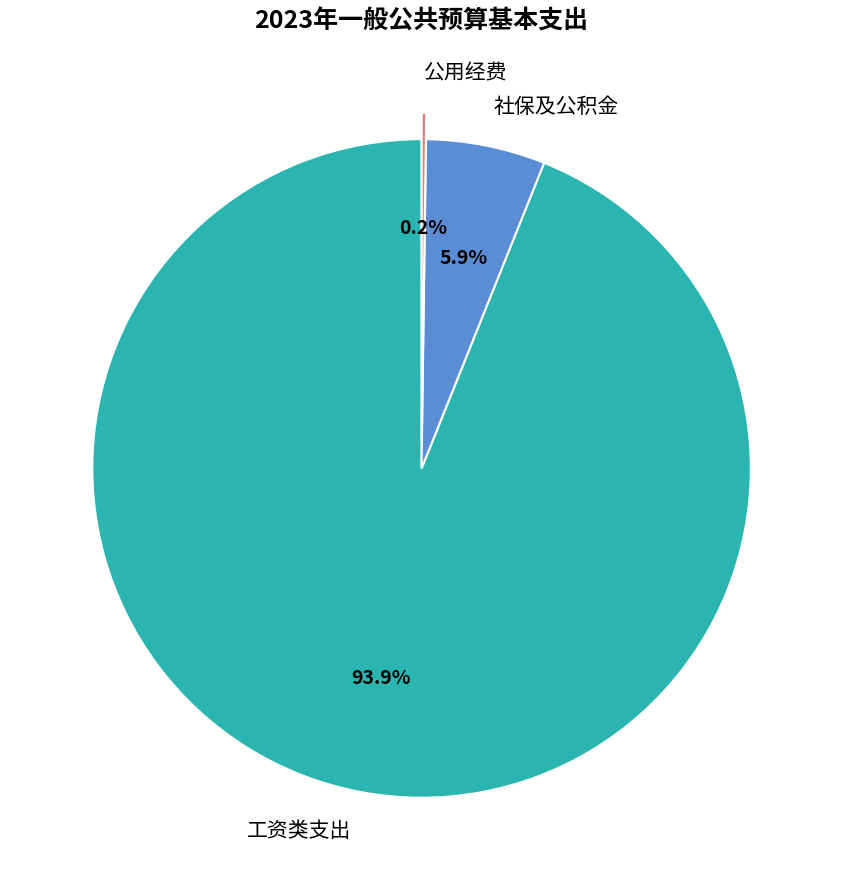

Which has a higher value, 社保及公积金 or 工资类支出?

工资类支出